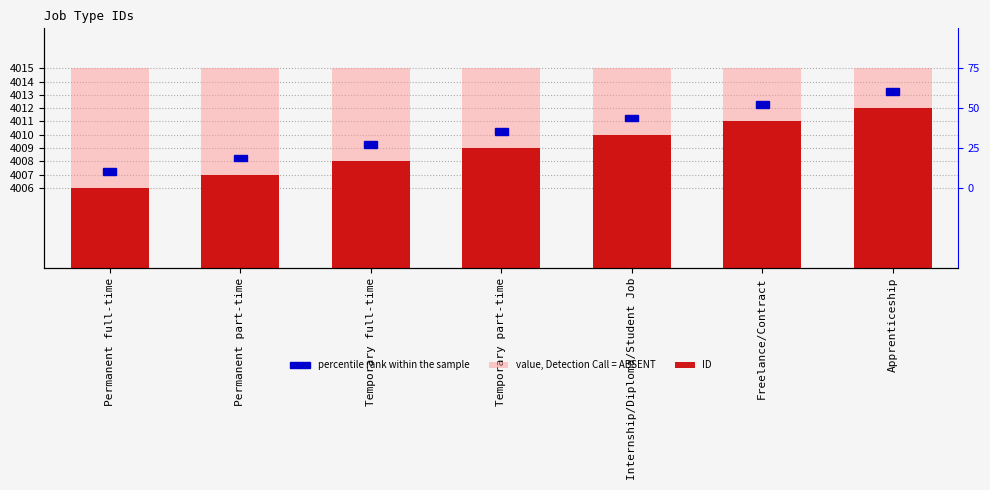

The ID series shows 1389 at Internship/Diploma/Student Job. True or false?

False